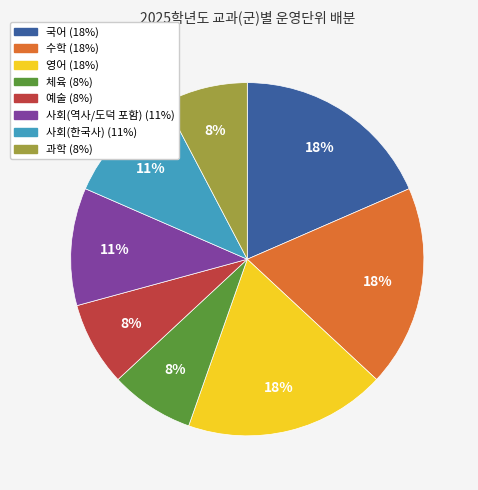

How many slices are in this pie chart?

8